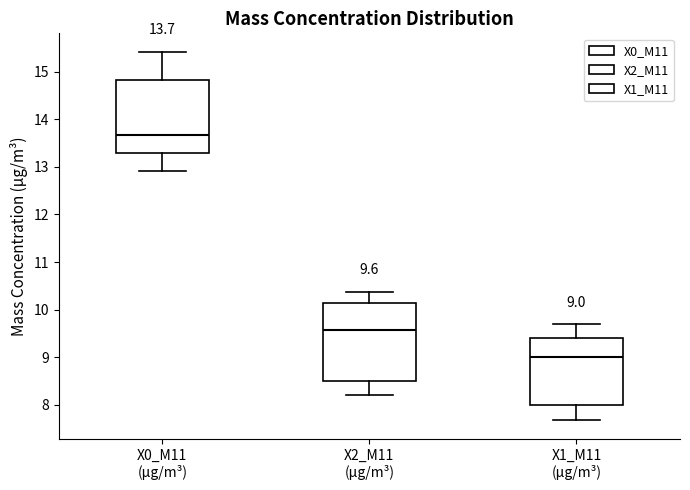

Which box's median line is the lowest?

X1_M11 (μg/m³)